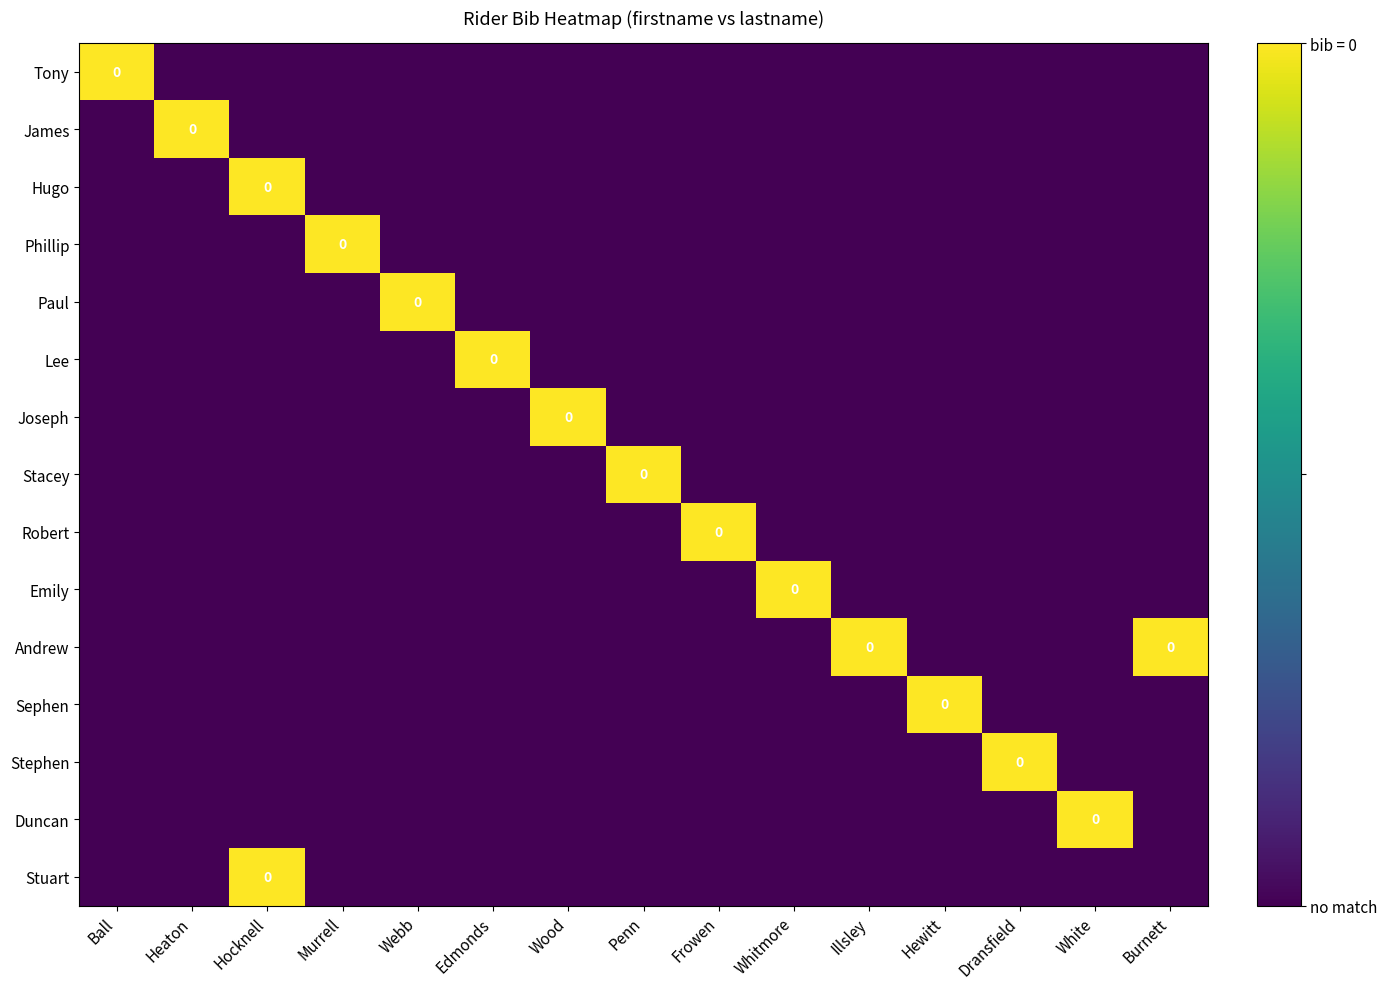

Which series has the widest spread of values?

Tony